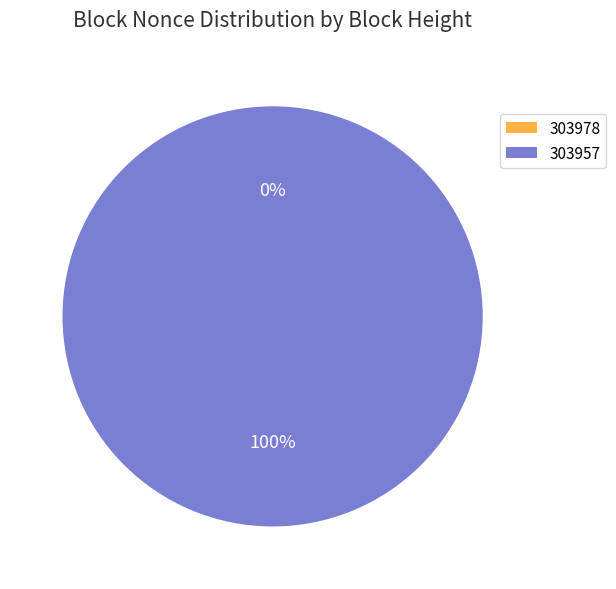

To the nearest percent, what is the average slice percentage?

50%